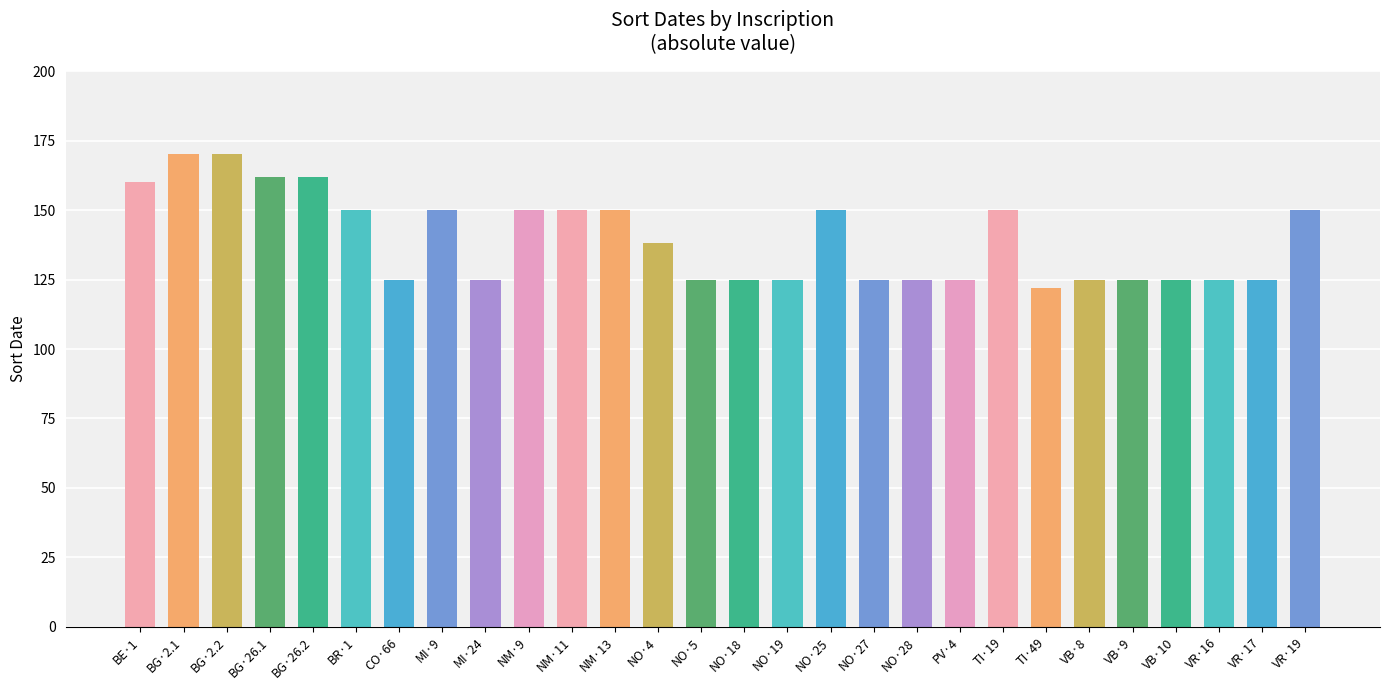

What is the maximum value shown in the chart?

170